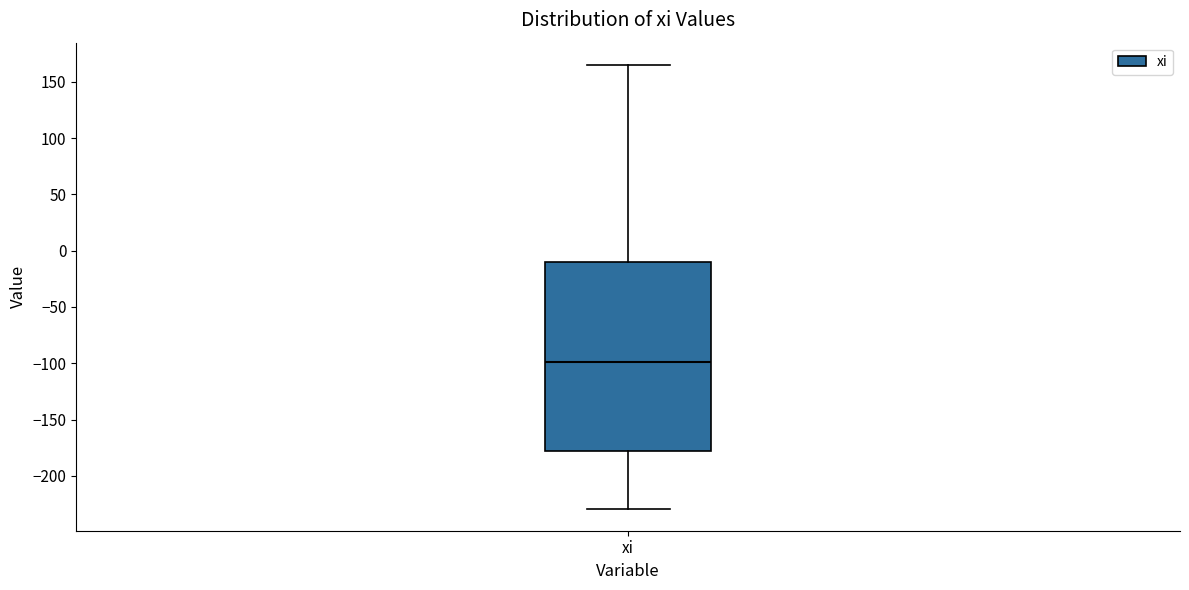

Read this box plot against the y-axis: the position of the median line, the range covered by the box, and the ends of both whiskers. The values are not printed on the chart, so give them approximately, as read against the axis.

median -100, box -180 to -10, whiskers -230 to 165